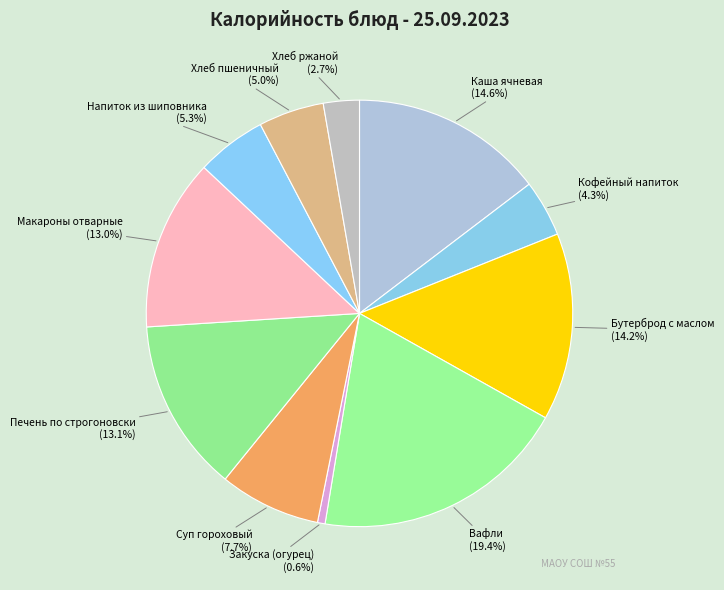

How much of the chart is everything except Макароны отварные?

87.0%